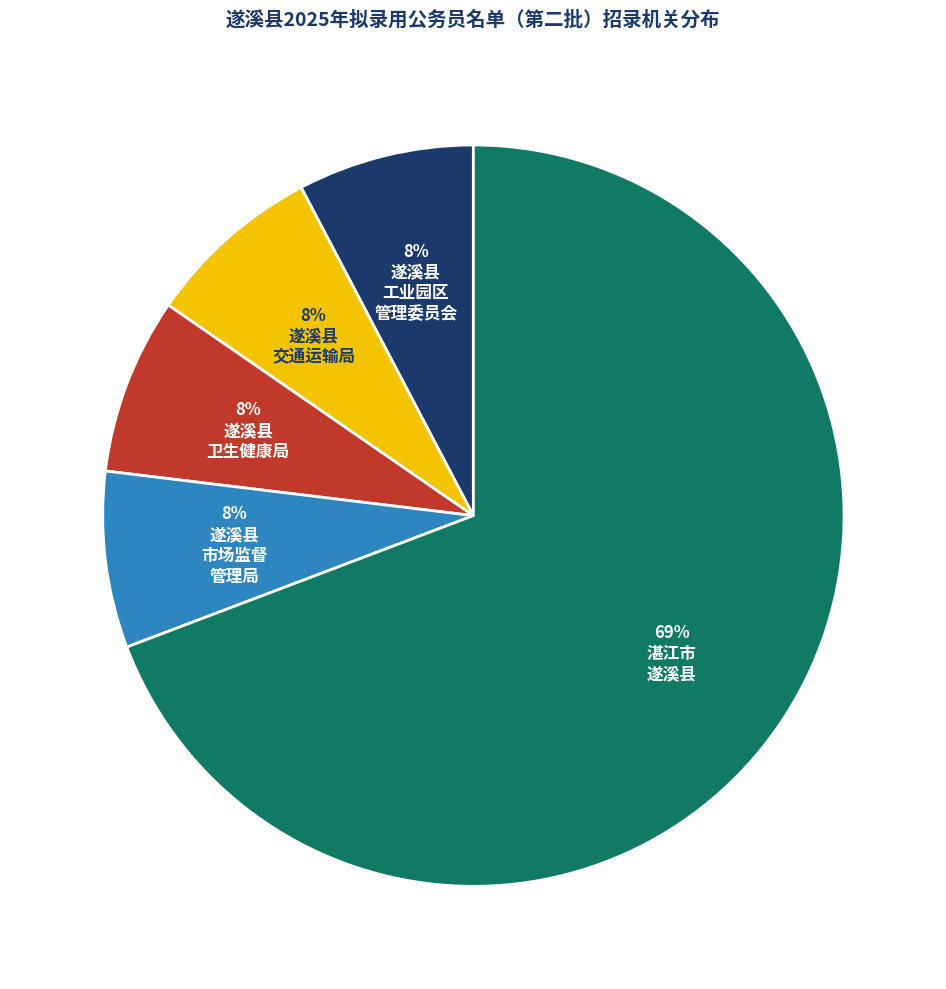

Is there any slice that represents more than half of the pie?

Yes